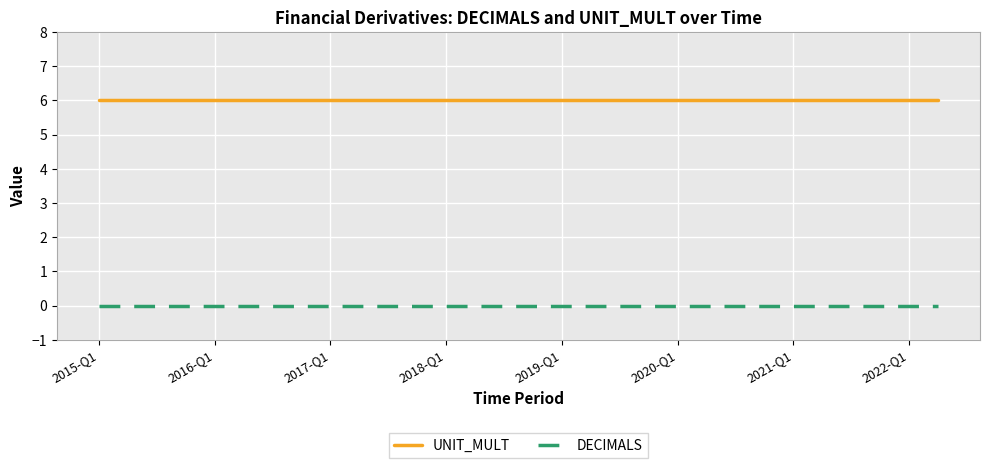

Which series has the largest total across all categories?

UNIT_MULT